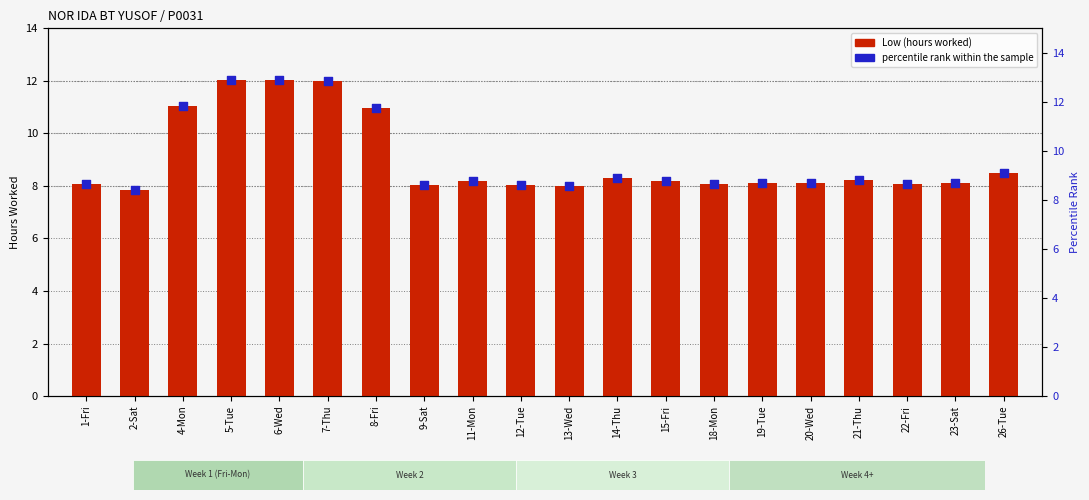

Which series reaches the minimum Y coordinate?

Low (hours worked)